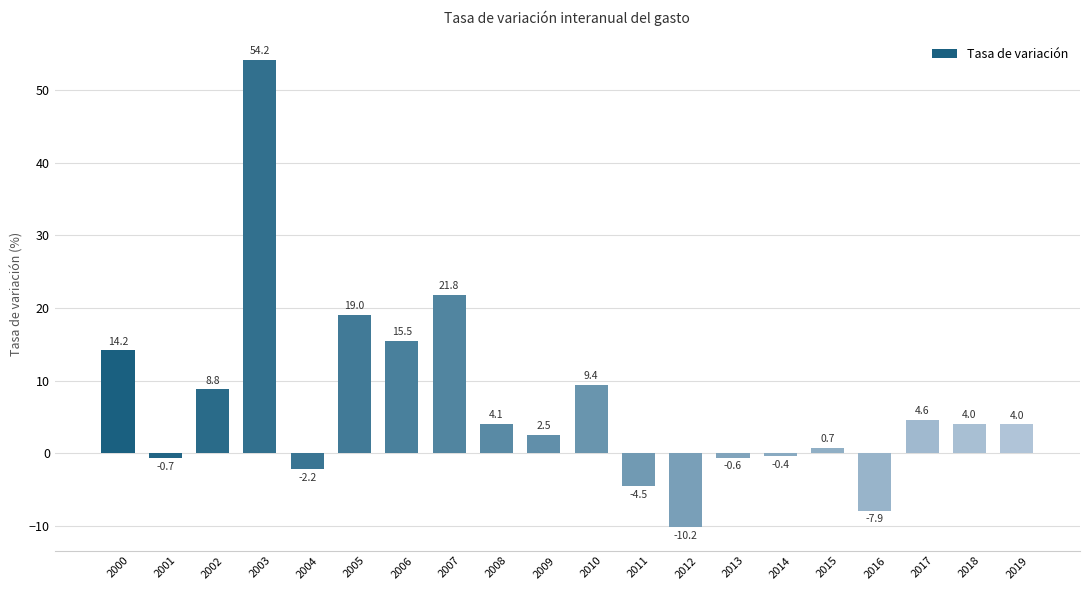

Reading left to right, transcribe all the data shown in this chart.

14.2	-0.7	8.8	54.2	-2.2	19.0	15.5	21.8	4.1	2.5	9.4	-4.5	-10.2	-0.6	-0.4	0.7	-7.9	4.6	4.0	4.0